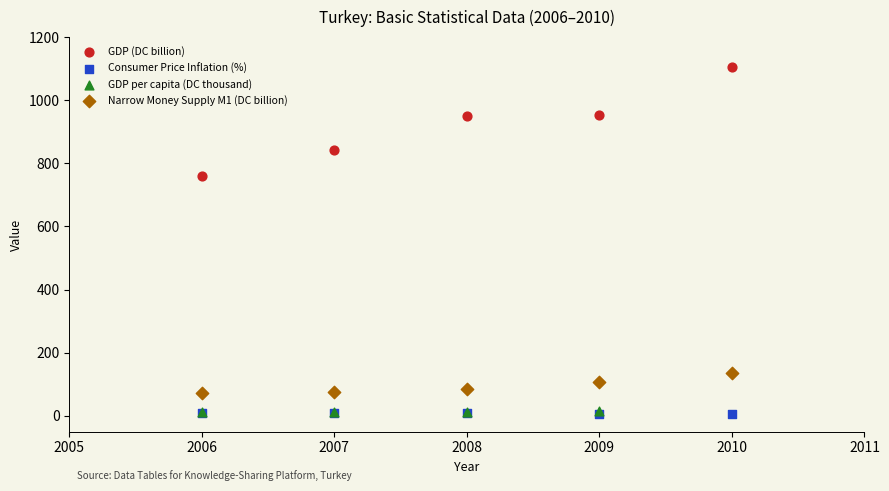

Which series reaches the maximum Y coordinate?

GDP (DC billion)